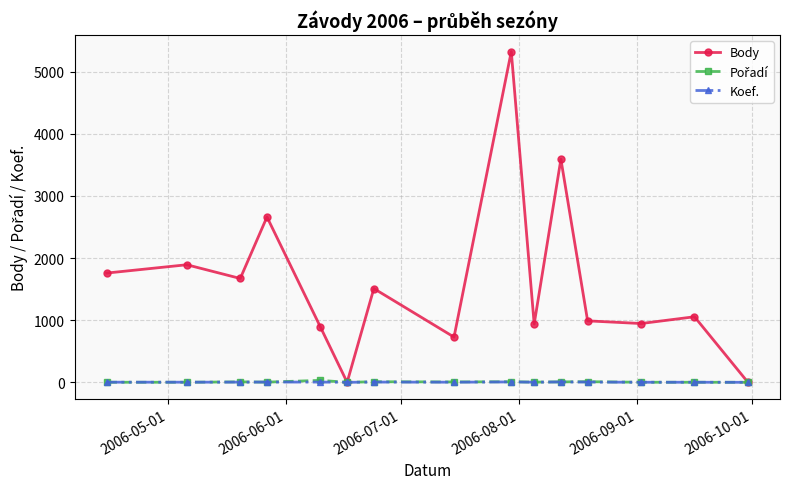

In Body, how many points are higher than both neighbors (excluding endpoints)?

6